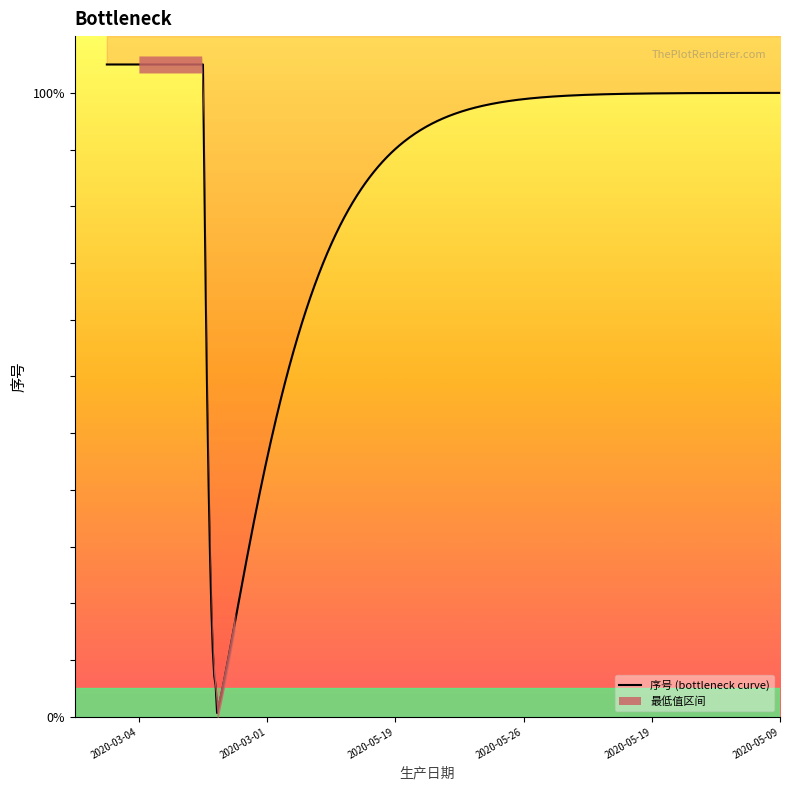

How many values are below 6?

5